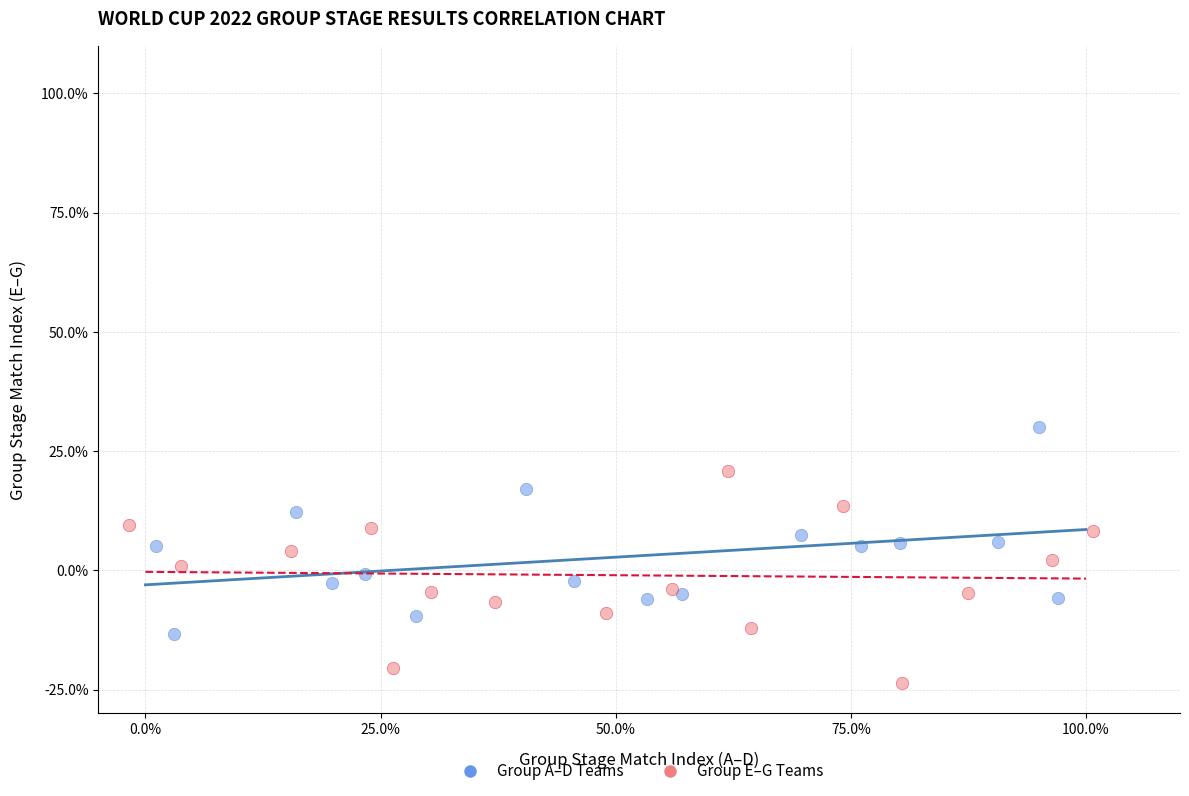

Which series reaches the minimum Y coordinate?

Group E–G Teams